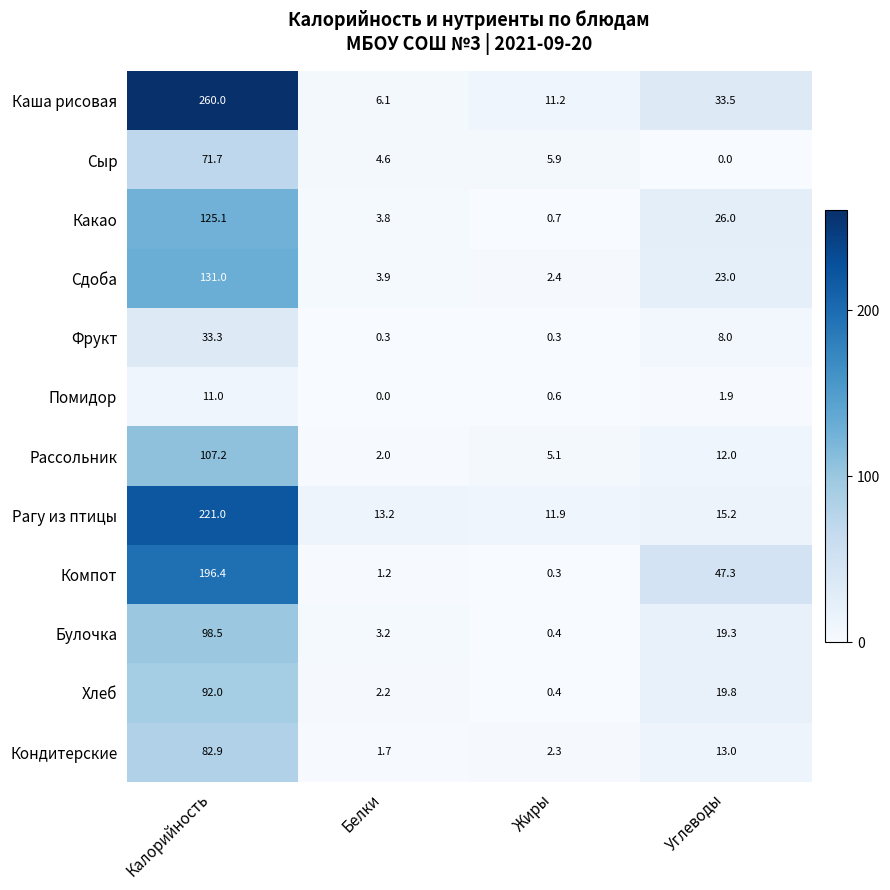

What is the maximum value for Какао?

125.1